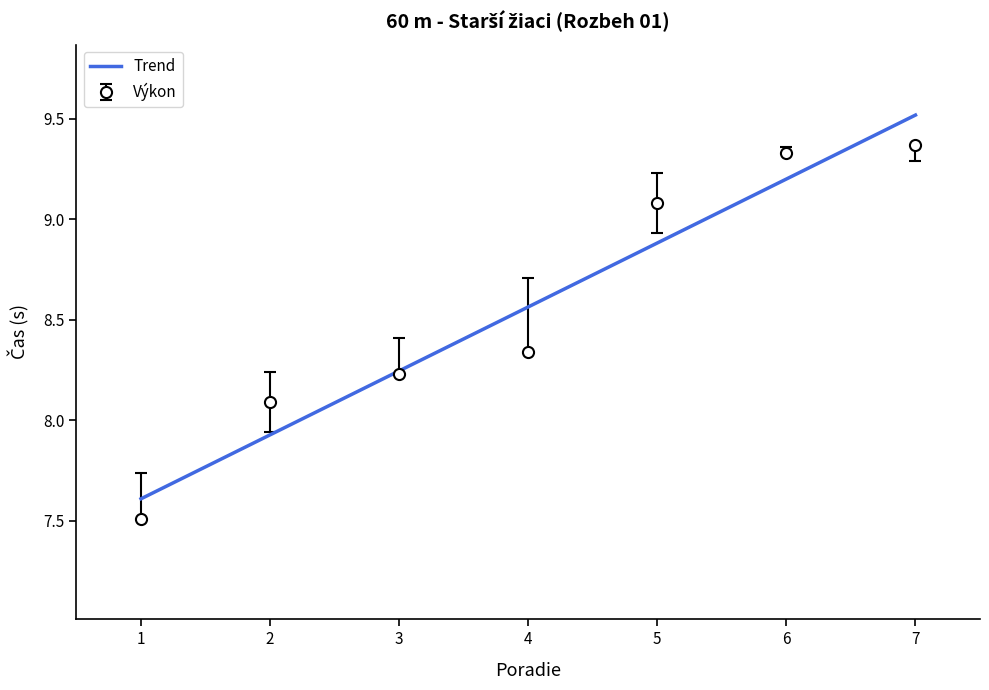

What is the minimum value shown in the chart?

7.5